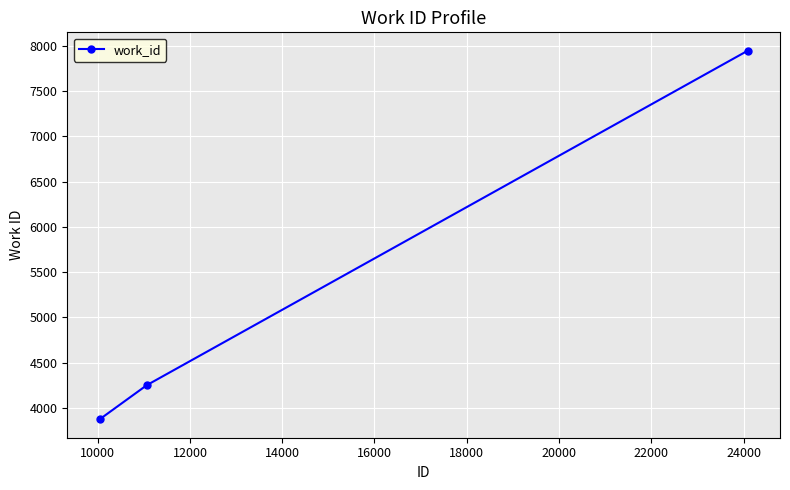

What is the value of the 1st point from the left?

3876